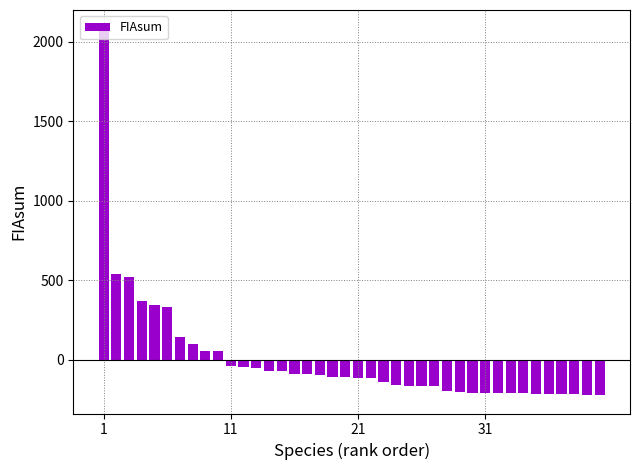

What is the difference between the second highest and minimum values?

762.8